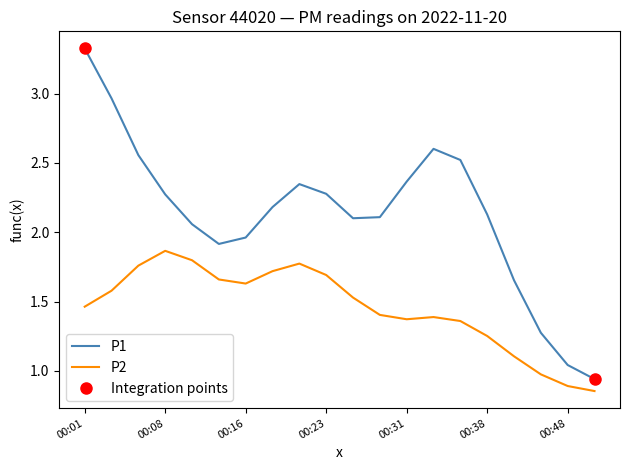

Reading left to right, extract all data points from this chart.

P1: 3.3	3.0	2.6	2.3	2.1	1.9	2.0	2.2	2.3	2.3	2.1	2.1	2.4	2.6	2.5	2.1	1.7	1.3	1.0	0.9
P2: 1.5	1.6	1.8	1.9	1.8	1.7	1.6	1.7	1.8	1.7	1.5	1.4	1.4	1.4	1.4	1.3	1.1	1.0	0.9	0.9